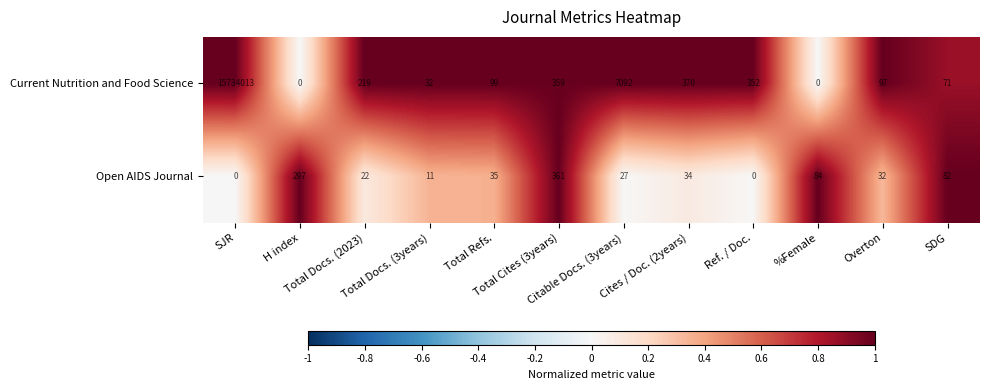

Rank the series by their average value, from lowest to highest.

Open AIDS Journal, Current Nutrition and Food Science